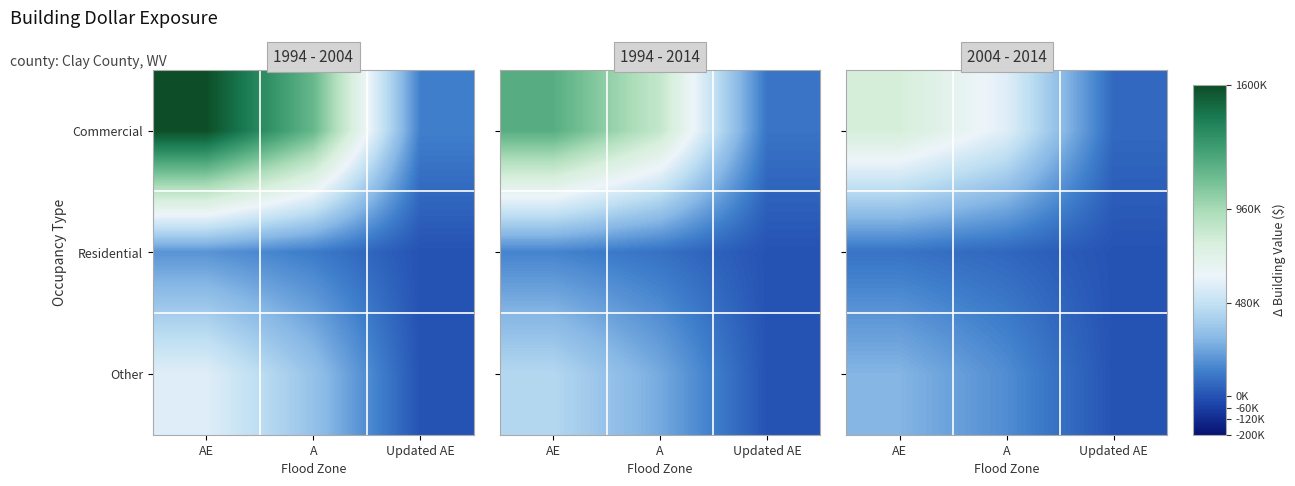

Count the Residential values in the range 0 to 94750.

3